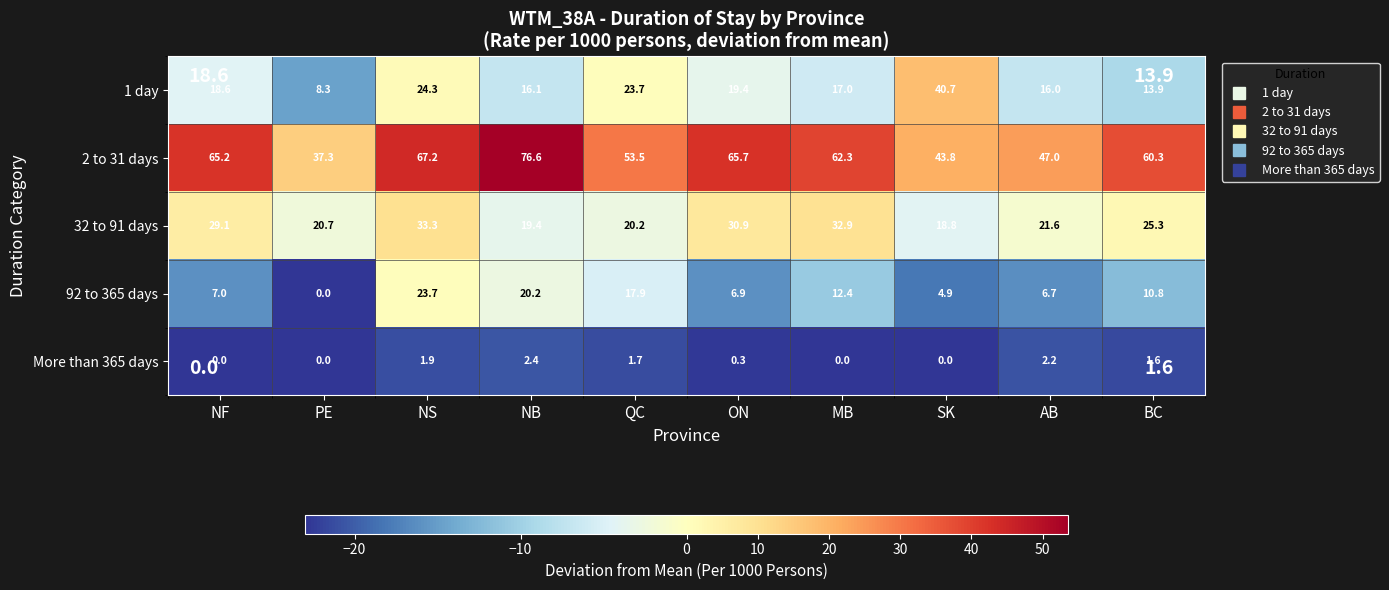

At QC, list the series in order from largest to smallest.

2 to 31 days, 1 day, 32 to 91 days, 92 to 365 days, More than 365 days